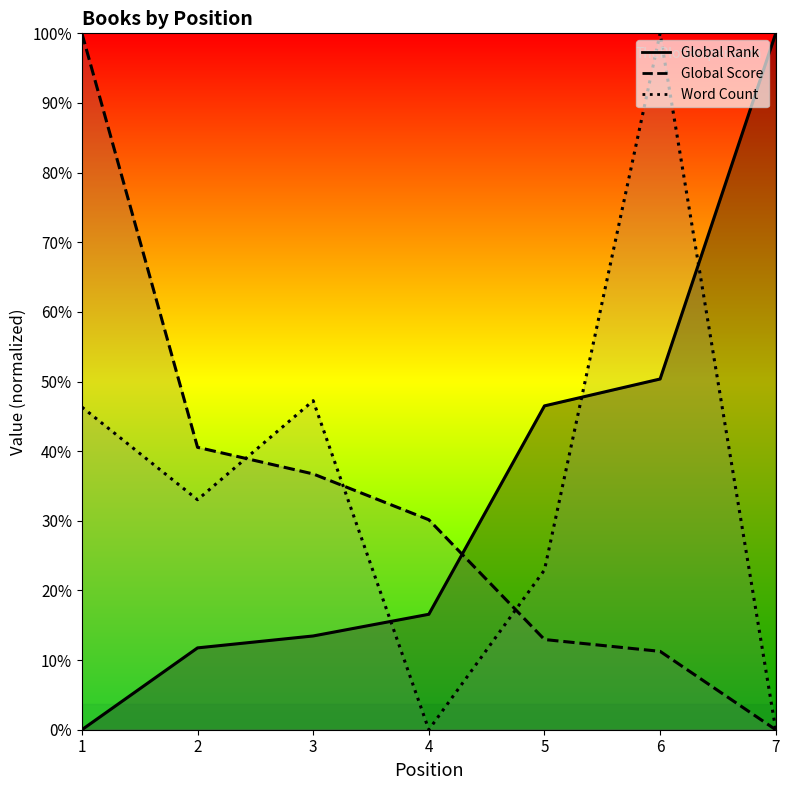

What is the difference between the second highest and minimum values in the Global Rank series?

110796.1